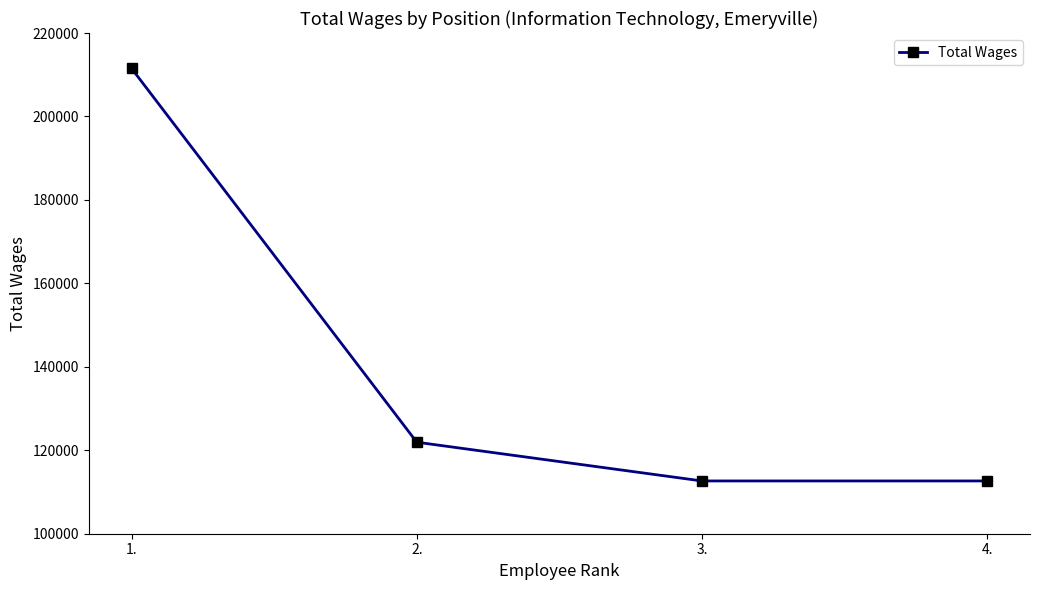

What is the average value?

139686